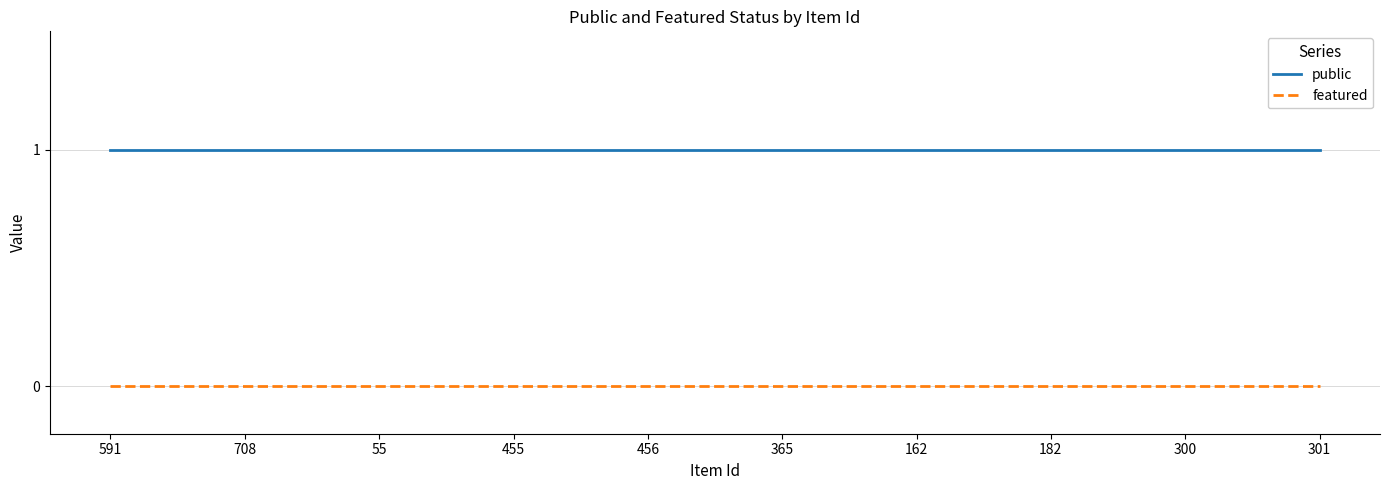

Reading right to left, extract all data points from this chart.

public: 1	1	1	1	1	1	1	1	1	1
featured: 0	0	0	0	0	0	0	0	0	0